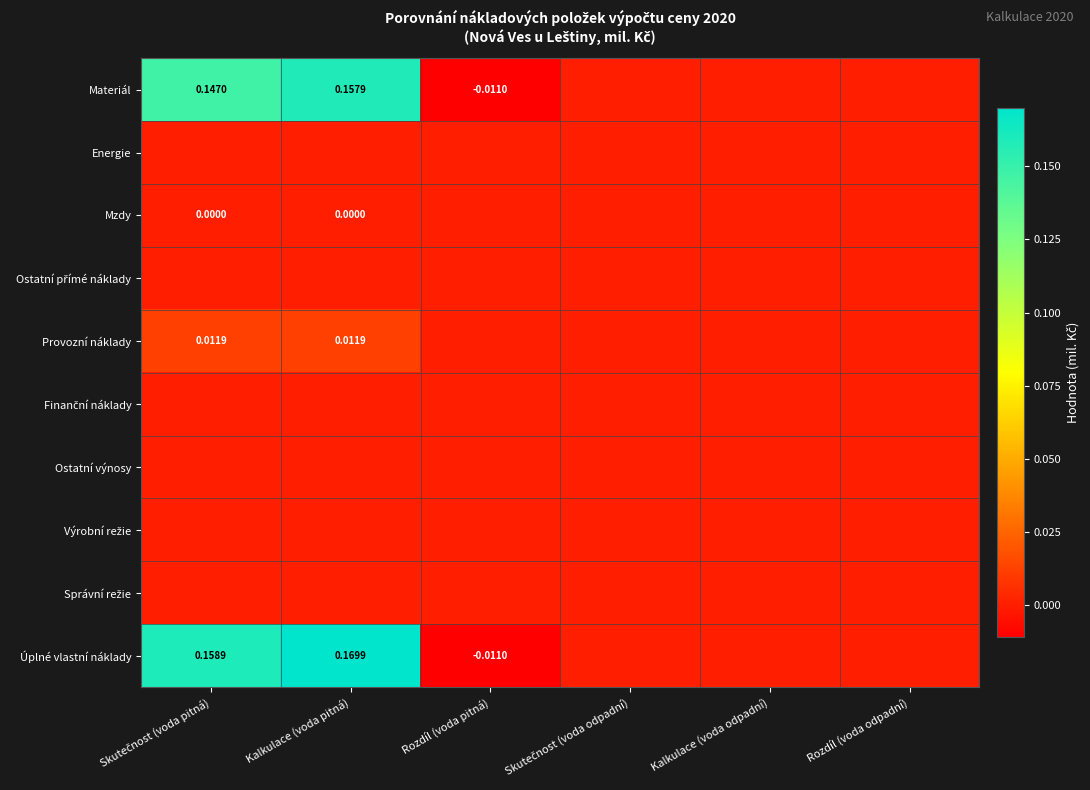

At Rozdíl (voda pitná), list the series in order from largest to smallest.

Energie, Mzdy, Ostatní přímé náklady, Provozní náklady, Finanční náklady, Ostatní výnosy, Výrobní režie, Správní režie, Materiál, Úplné vlastní náklady